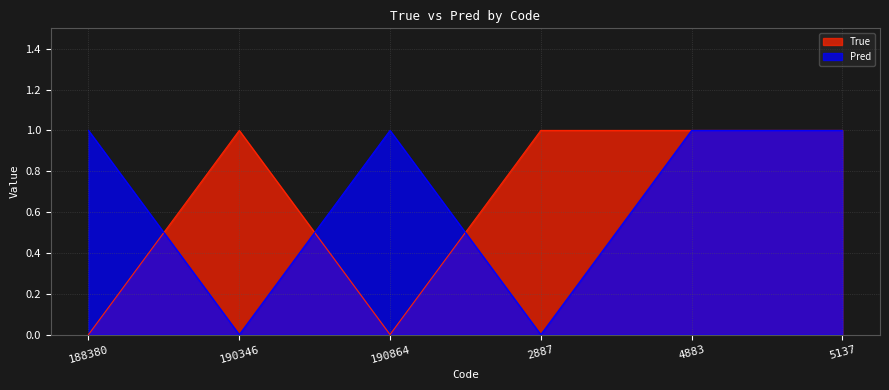

List the series in order of their peak value, highest first.

True, Pred